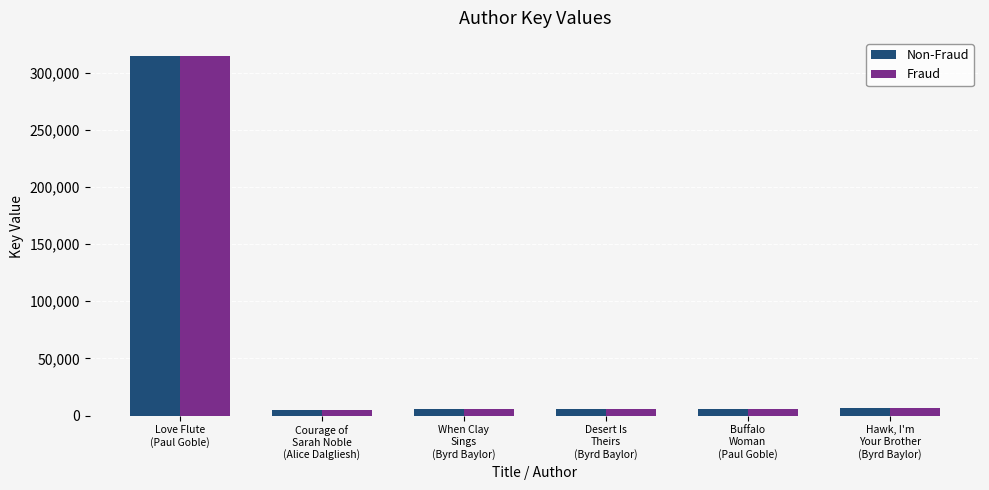

What position from the left is Desert Is
Theirs
(Byrd Baylor)?

4